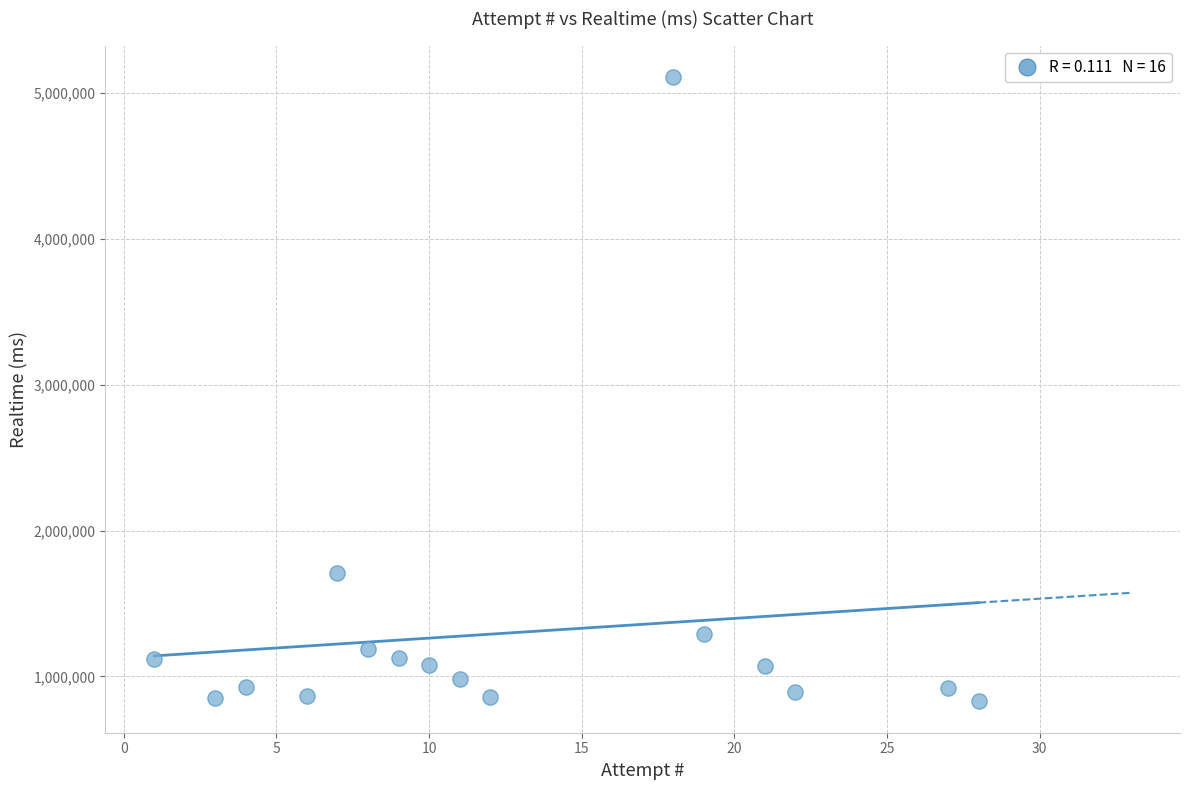

What Y value in the scatter plot is closest to 2969541?

1708444